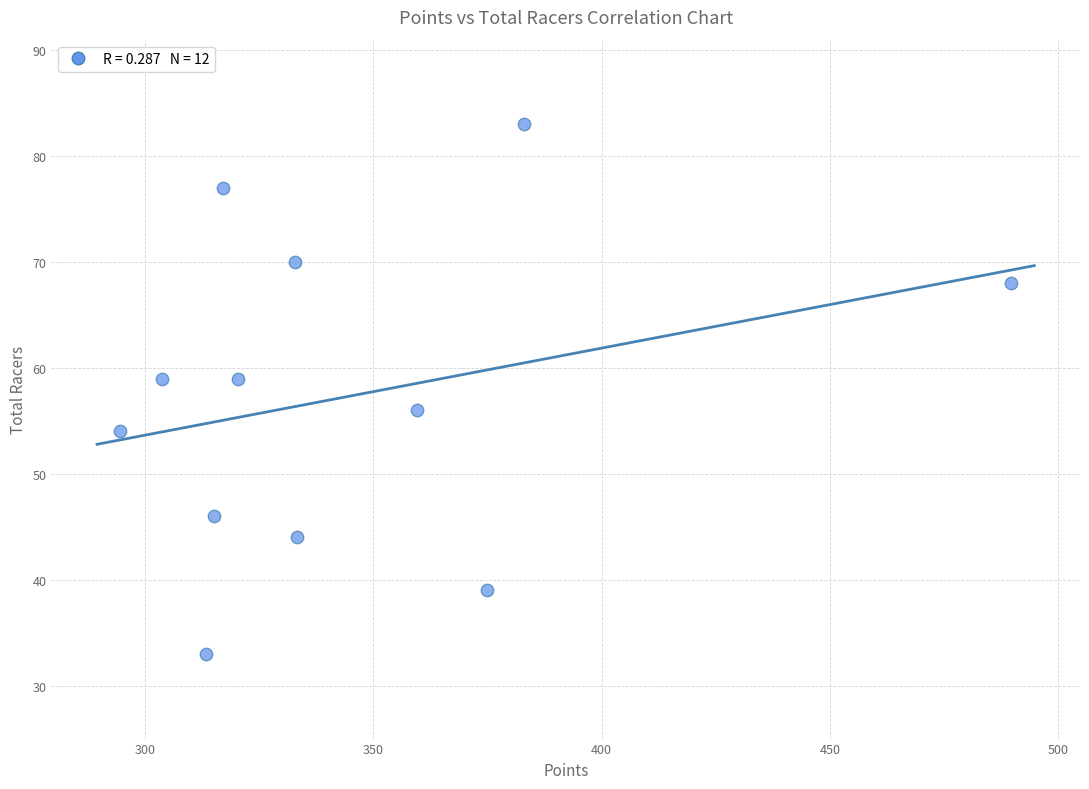

What is the range of Y values (max minus min)?

50